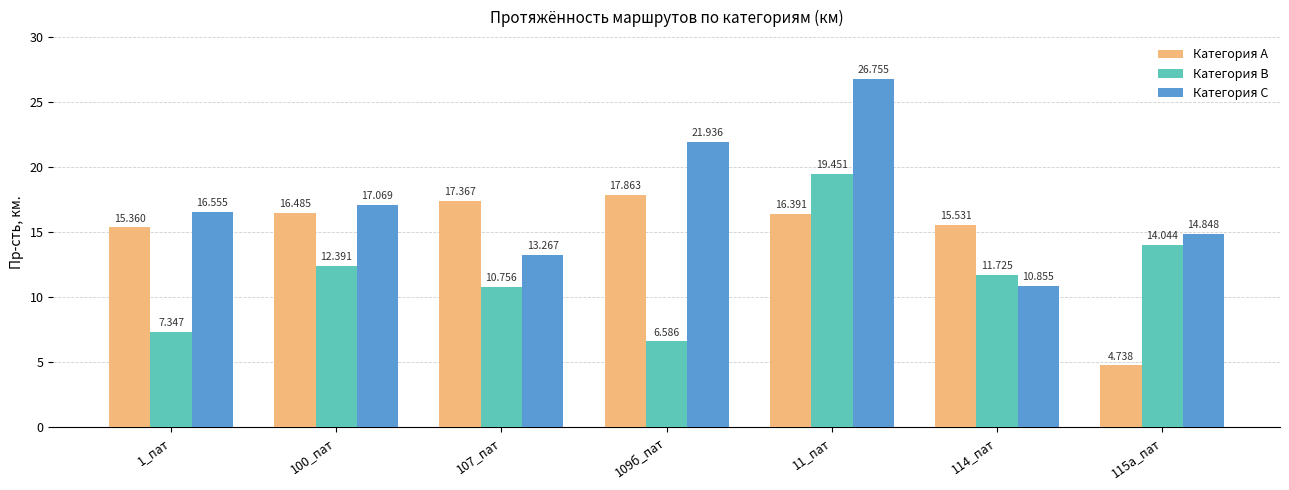

Where is Категория C nearest to the value 18?

100_пат